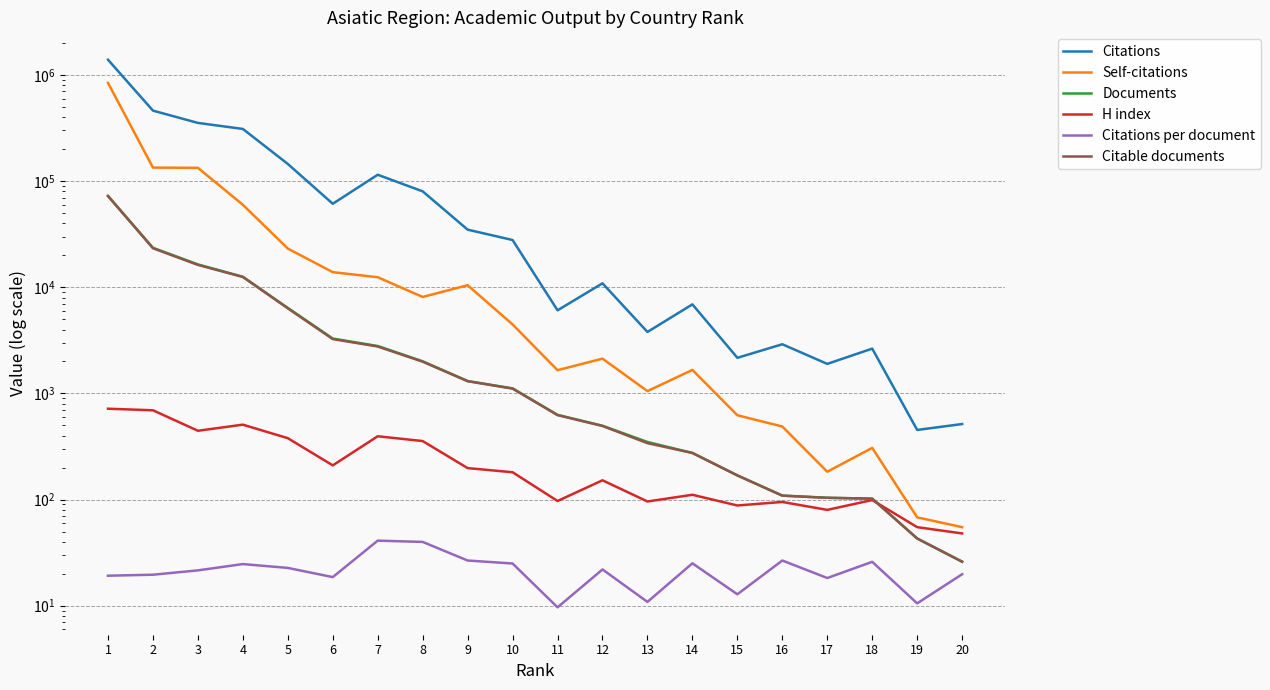

Reading right to left, list all the values displayed in this chart.

Citations: 20=515.0	19=453.0	18=2644.0	17=1898.0	16=2907.0	15=2166.0	14=6905.0	13=3795.0	12=10898.0	11=6068.0	10=27874.0	9=34914.0	8=80133.0	7=114868.0	6=61216.0	5=145173.0	4=310212.0	3=353631.0	2=461659.0	1=1392758.0
Self-citations: 20=55.0	19=68.0	18=307.0	17=183.0	16=488.0	15=623.0	14=1666.0	13=1052.0	12=2128.0	11=1656.0	10=4467.0	9=10462.0	8=8106.0	7=12439.0	6=13885.0	5=23158.0	4=59882.0	3=133482.0	2=134123.0	1=842415.0
Documents: 20=26.0	19=43.0	18=102.0	17=104.0	16=109.0	15=169.0	14=275.0	13=349.0	12=496.0	11=628.0	10=1115.0	9=1309.0	8=2007.0	7=2798.0	6=3289.0	5=6390.0	4=12563.0	3=16419.0	2=23555.0	1=72564.0
H index: 20=48.0	19=55.0	18=99.0	17=80.0	16=95.0	15=88.0	14=111.0	13=96.0	12=152.0	11=97.0	10=181.0	9=198.0	8=356.0	7=395.0	6=210.0	5=379.0	4=508.0	3=445.0	2=694.0	1=718.0
Citations per document: 20=19.8	19=10.5	18=25.9	17=18.2	16=26.7	15=12.8	14=25.1	13=10.9	12=22.0	11=9.7	10=25.0	9=26.7	8=39.9	7=41.0	6=18.6	5=22.7	4=24.7	3=21.5	2=19.6	1=19.2
Citable documents: 20=26.0	19=43.0	18=102.0	17=104.0	16=109.0	15=169.0	14=275.0	13=340.0	12=494.0	11=625.0	10=1111.0	9=1304.0	8=1992.0	7=2767.0	6=3251.0	5=6334.0	4=12511.0	3=16257.0	2=23320.0	1=72338.0